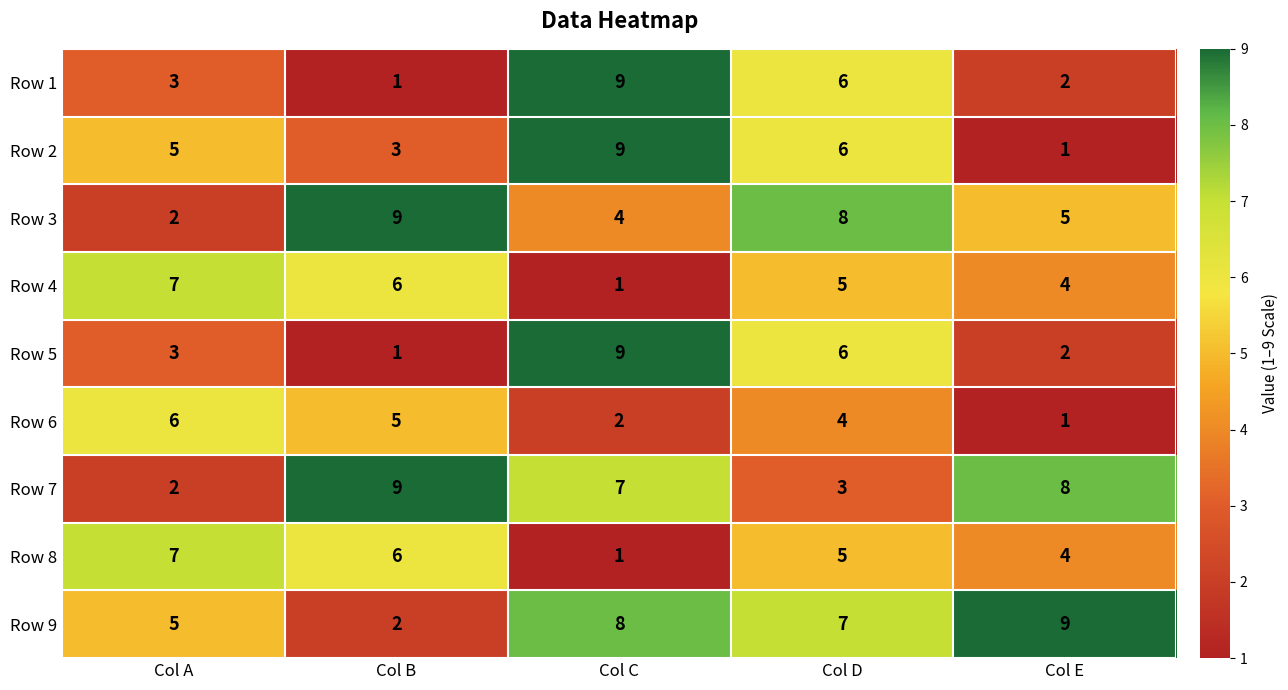

How many distinct data groups are displayed?

9